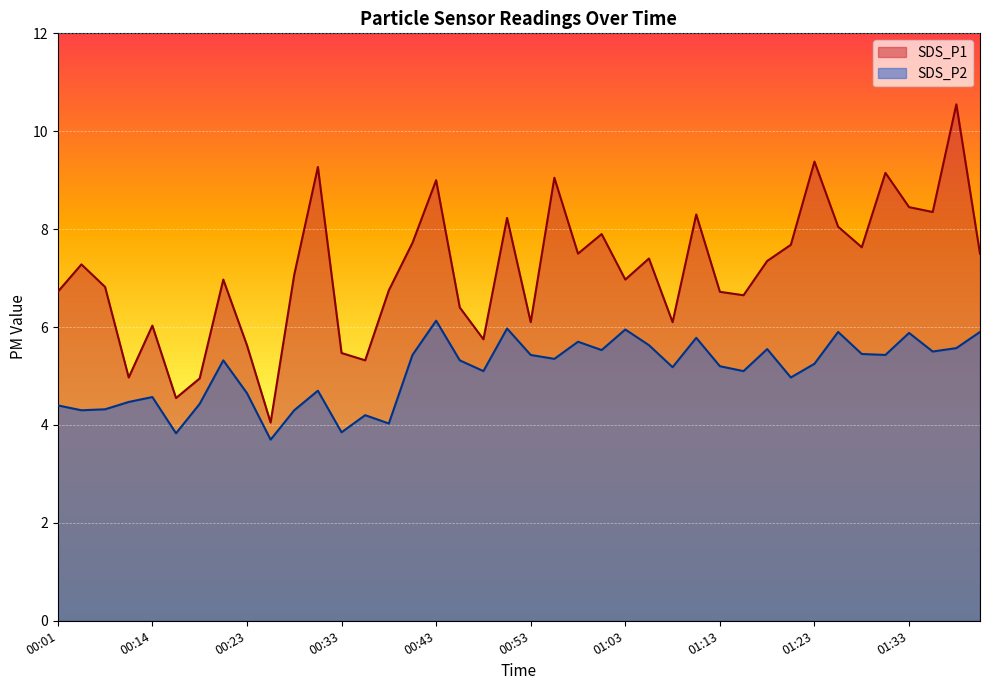

How many data points in SDS_P1 are above 7?

21